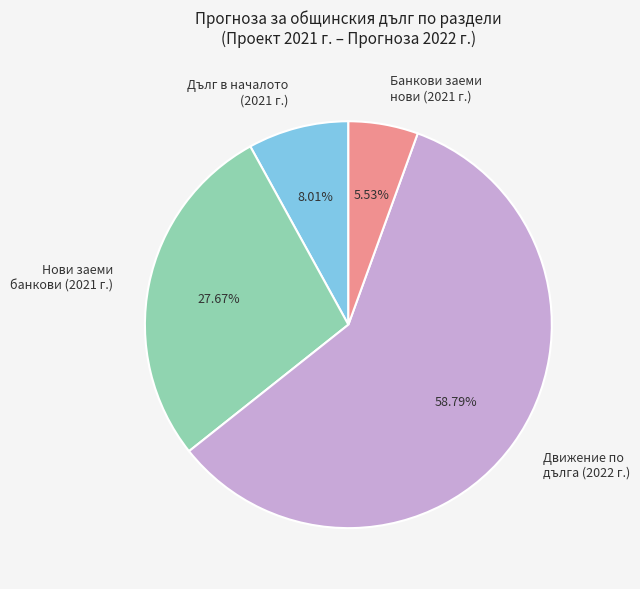

Combined, do Дълг в началото (2021 г.) and Нови заеми банкови (2021 г.) account for over 50%?

No